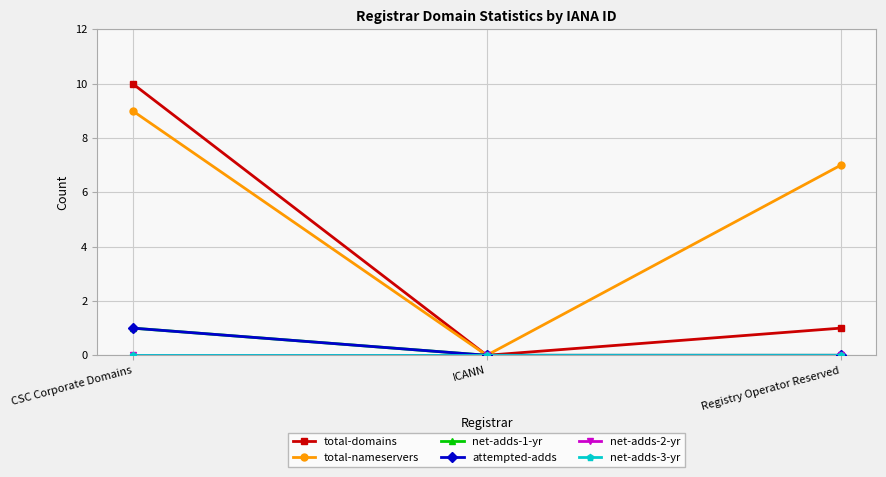

How many attempted-adds values are between 0 and 1?

3